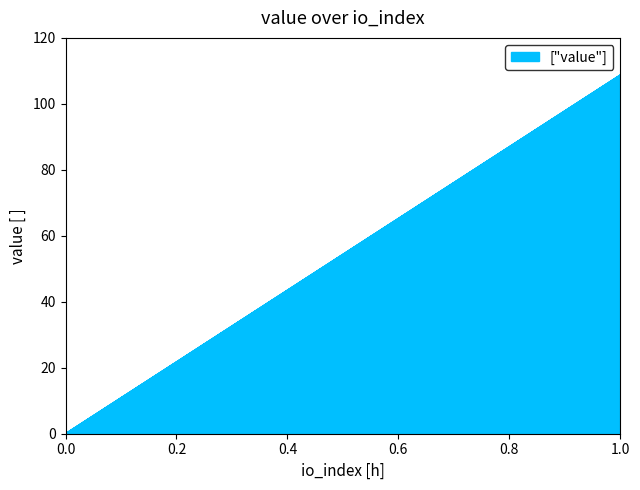

The value at 0.0 is 0.0. True or false?

False